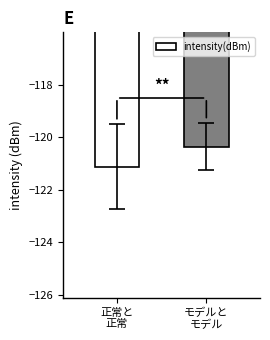

What is the approximate value at 正常と
正常?

-121.1